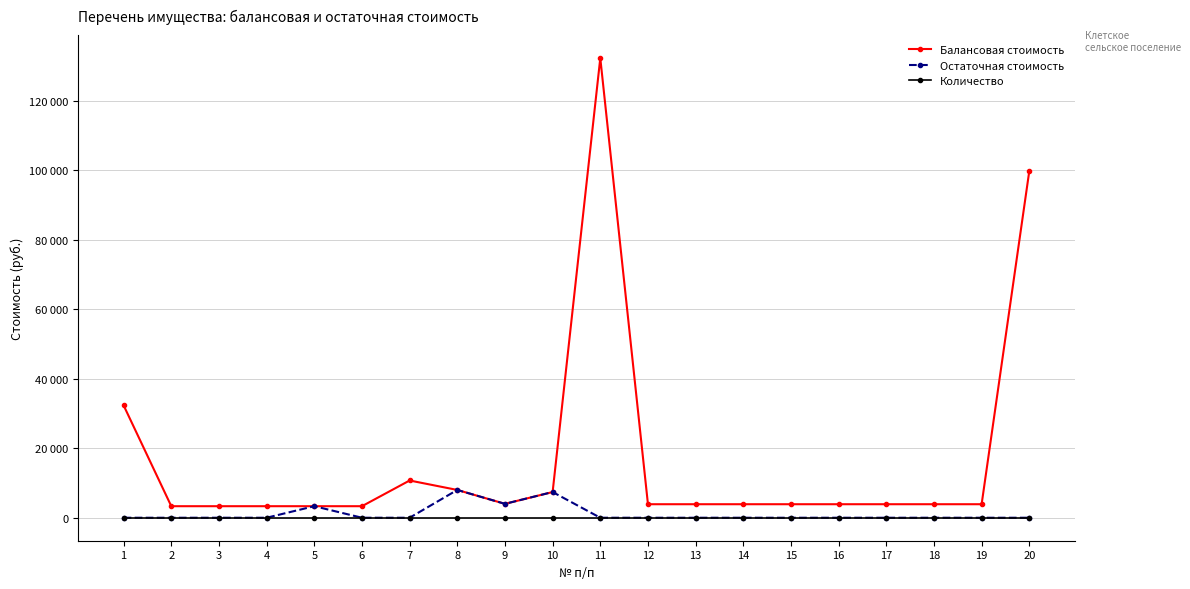

Is it true that Остаточная стоимость equals -2485.2 at 6?

False